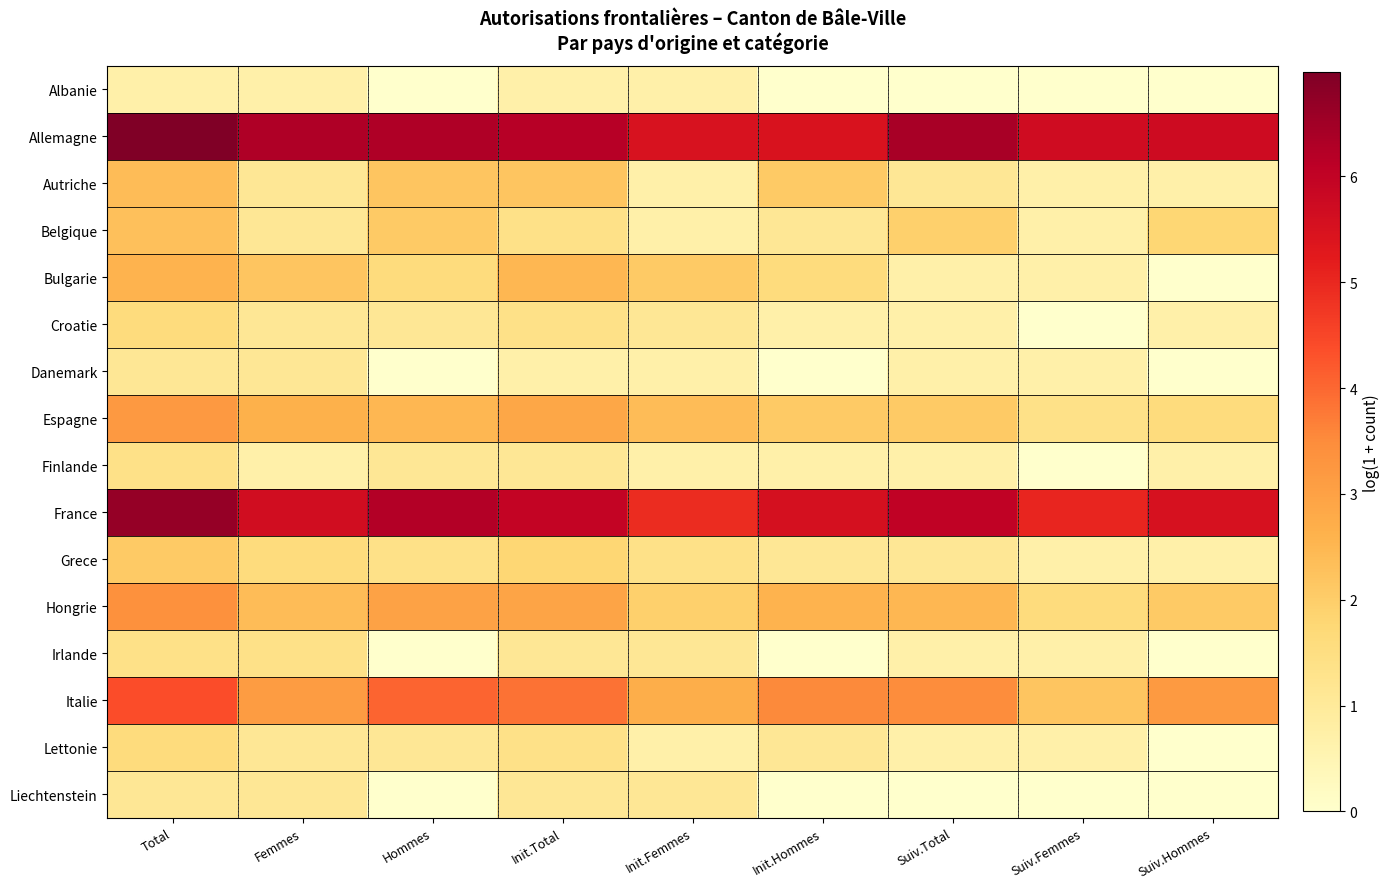

Reading right to left, transcribe all the data shown in this chart.

Albanie: Suiv.Hommes=0.0	Suiv.Femmes=0.0	Suiv.Total=0.0	Init.Hommes=0.0	Init.Femmes=0.7	Init.Total=0.7	Hommes=0.0	Femmes=0.7	Total=0.7
Allemagne: Suiv.Hommes=5.7	Suiv.Femmes=5.7	Suiv.Total=6.4	Init.Hommes=5.5	Init.Femmes=5.5	Init.Total=6.2	Hommes=6.3	Femmes=6.3	Total=7.0
Autriche: Suiv.Hommes=0.7	Suiv.Femmes=0.7	Suiv.Total=1.1	Init.Hommes=2.1	Init.Femmes=0.7	Init.Total=2.2	Hommes=2.2	Femmes=1.1	Total=2.4
Belgique: Suiv.Hommes=1.8	Suiv.Femmes=0.7	Suiv.Total=1.9	Init.Hommes=1.1	Init.Femmes=0.7	Init.Total=1.4	Hommes=2.1	Femmes=1.1	Total=2.3
Bulgarie: Suiv.Hommes=0.0	Suiv.Femmes=0.7	Suiv.Total=0.7	Init.Hommes=1.6	Init.Femmes=2.1	Init.Total=2.5	Hommes=1.6	Femmes=2.2	Total=2.6
Croatie: Suiv.Hommes=0.7	Suiv.Femmes=0.0	Suiv.Total=0.7	Init.Hommes=0.7	Init.Femmes=1.1	Init.Total=1.4	Hommes=1.1	Femmes=1.1	Total=1.6
Danemark: Suiv.Hommes=0.0	Suiv.Femmes=0.7	Suiv.Total=0.7	Init.Hommes=0.0	Init.Femmes=0.7	Init.Total=0.7	Hommes=0.0	Femmes=1.1	Total=1.1
Espagne: Suiv.Hommes=1.6	Suiv.Femmes=1.4	Suiv.Total=2.1	Init.Hommes=2.1	Init.Femmes=2.4	Init.Total=2.9	Hommes=2.5	Femmes=2.6	Total=3.2
Finlande: Suiv.Hommes=0.7	Suiv.Femmes=0.0	Suiv.Total=0.7	Init.Hommes=0.7	Init.Femmes=0.7	Init.Total=1.1	Hommes=1.1	Femmes=0.7	Total=1.4
France: Suiv.Hommes=5.5	Suiv.Femmes=5.0	Suiv.Total=6.0	Init.Hommes=5.5	Init.Femmes=4.9	Init.Total=6.0	Hommes=6.2	Femmes=5.7	Total=6.7
Grece: Suiv.Hommes=0.7	Suiv.Femmes=0.7	Suiv.Total=1.1	Init.Hommes=1.1	Init.Femmes=1.4	Init.Total=1.8	Hommes=1.4	Femmes=1.6	Total=2.1
Hongrie: Suiv.Hommes=2.1	Suiv.Femmes=1.6	Suiv.Total=2.5	Init.Hommes=2.6	Init.Femmes=1.9	Init.Total=2.9	Hommes=3.0	Femmes=2.4	Total=3.4
Irlande: Suiv.Hommes=0.0	Suiv.Femmes=0.7	Suiv.Total=0.7	Init.Hommes=0.0	Init.Femmes=1.1	Init.Total=1.1	Hommes=0.0	Femmes=1.4	Total=1.4
Italie: Suiv.Hommes=3.2	Suiv.Femmes=2.2	Suiv.Total=3.5	Init.Hommes=3.5	Init.Femmes=2.7	Init.Total=3.9	Hommes=4.0	Femmes=3.1	Total=4.4
Lettonie: Suiv.Hommes=0.0	Suiv.Femmes=0.7	Suiv.Total=0.7	Init.Hommes=1.1	Init.Femmes=0.7	Init.Total=1.4	Hommes=1.1	Femmes=1.1	Total=1.6
Liechtenstein: Suiv.Hommes=0.0	Suiv.Femmes=0.0	Suiv.Total=0.0	Init.Hommes=0.0	Init.Femmes=1.1	Init.Total=1.1	Hommes=0.0	Femmes=1.1	Total=1.1